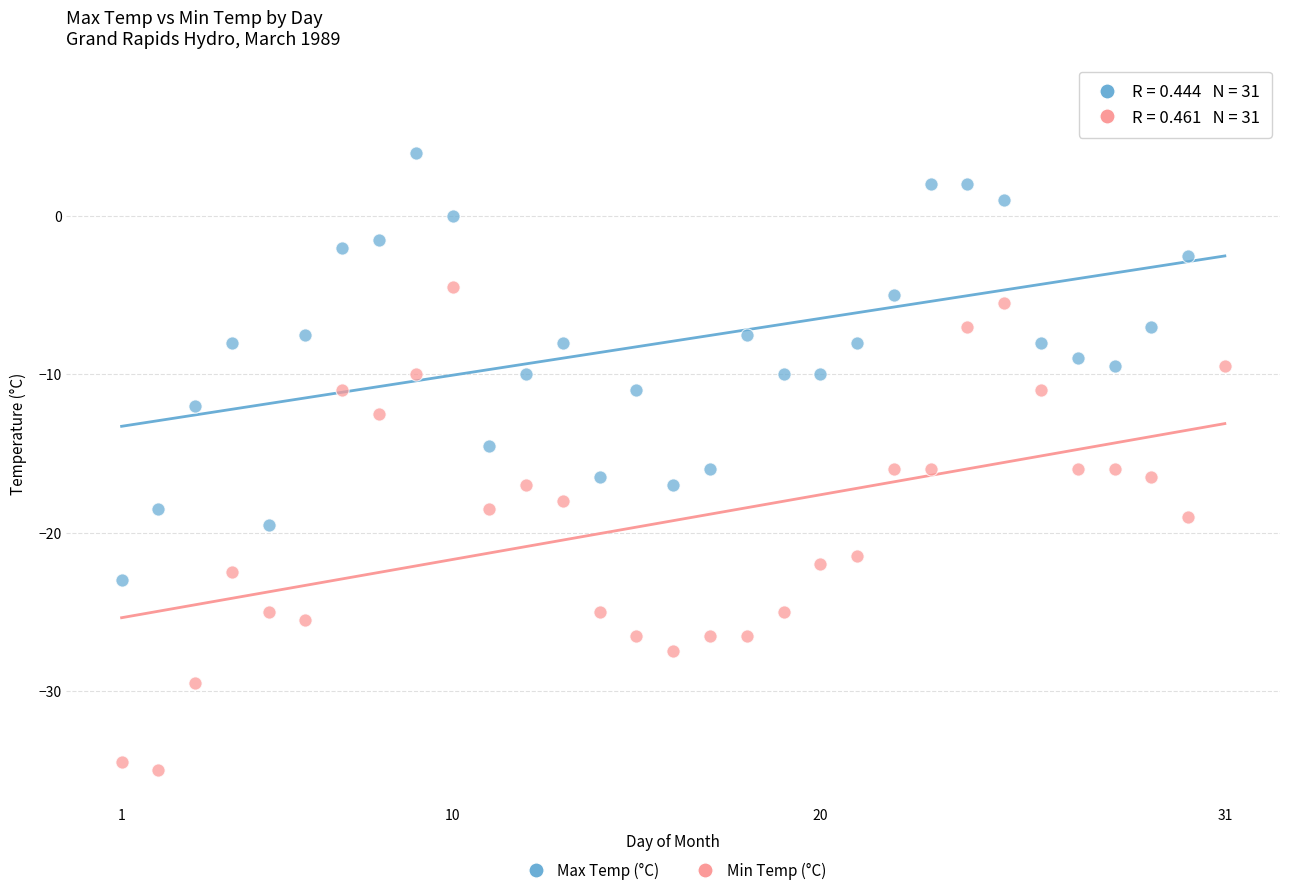

Across all data points, what is the range of Y values (max minus min)?

42.5